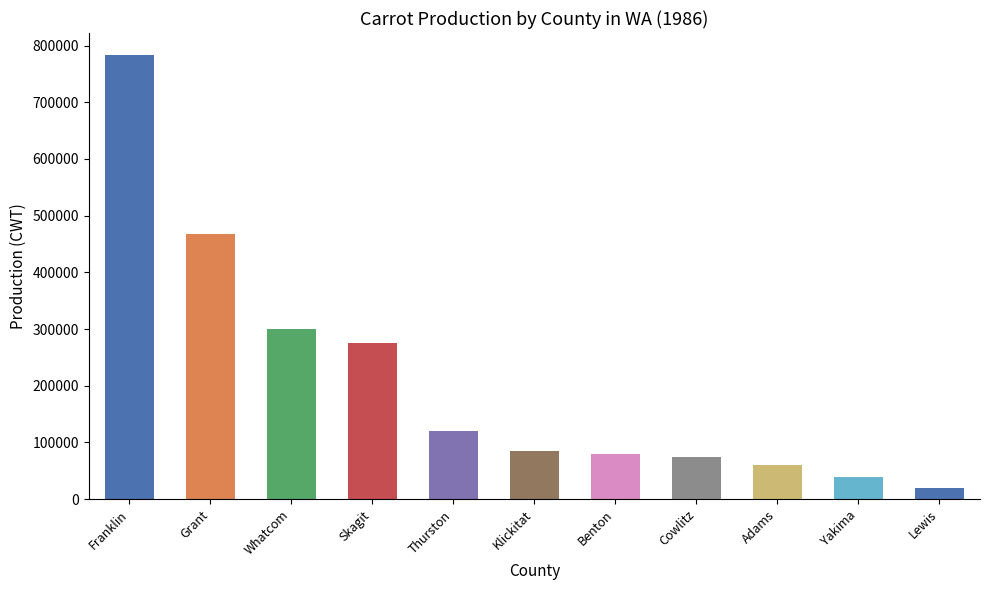

What is the difference between the values at Lewis and Franklin?

763000